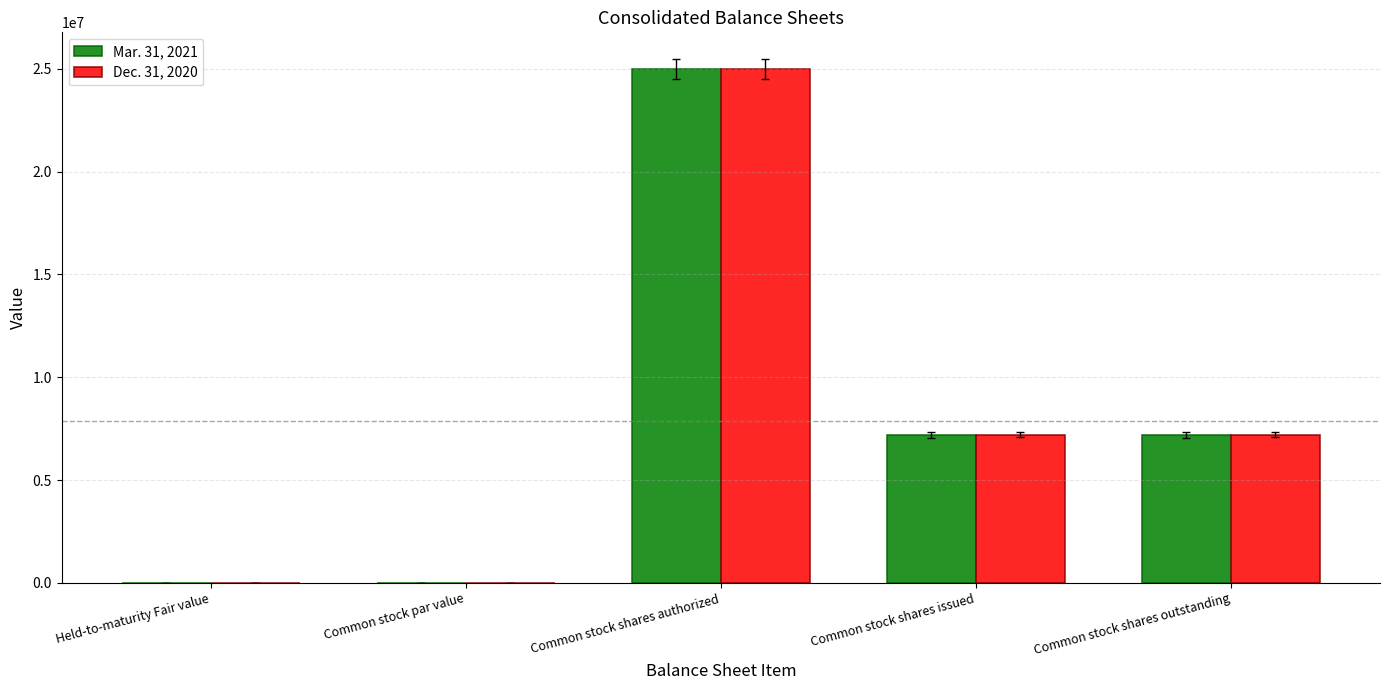

How many series are shown in this chart?

2